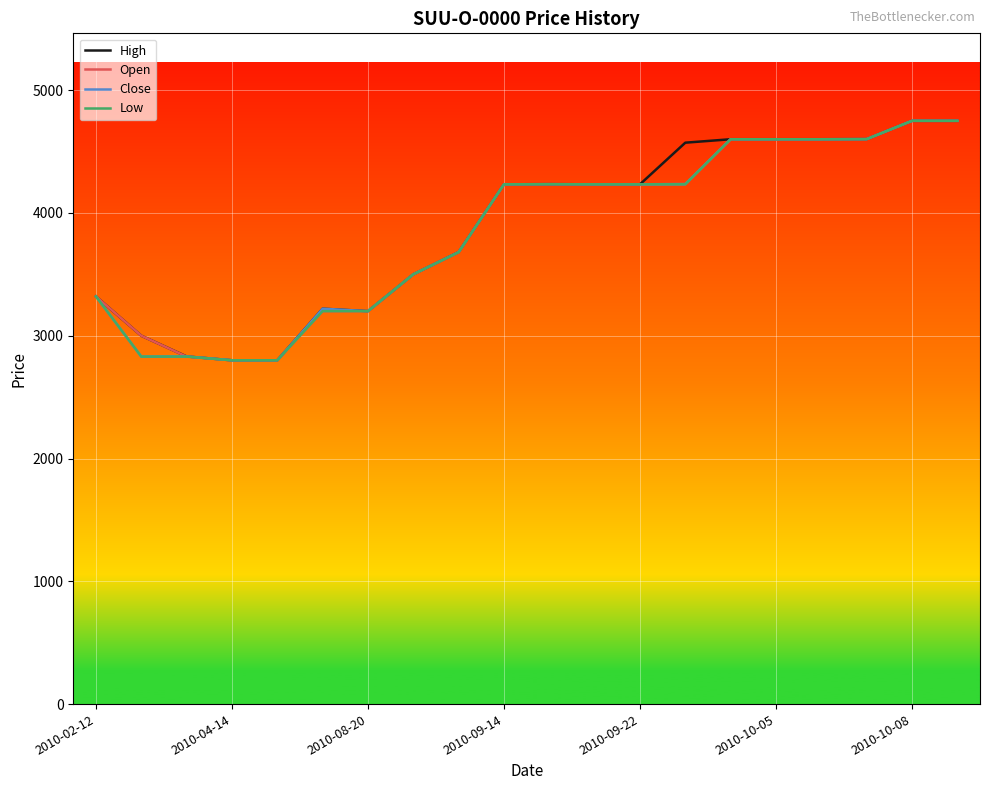

What is the maximum value shown in the chart?

4750